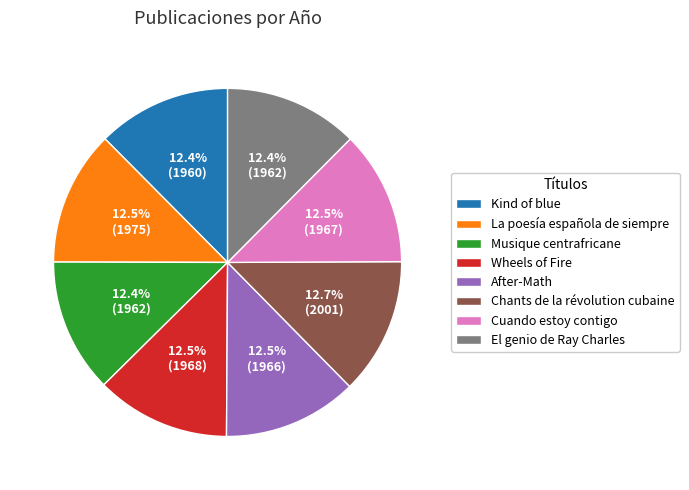

Does Wheels of Fire represent more than half of the total?

No